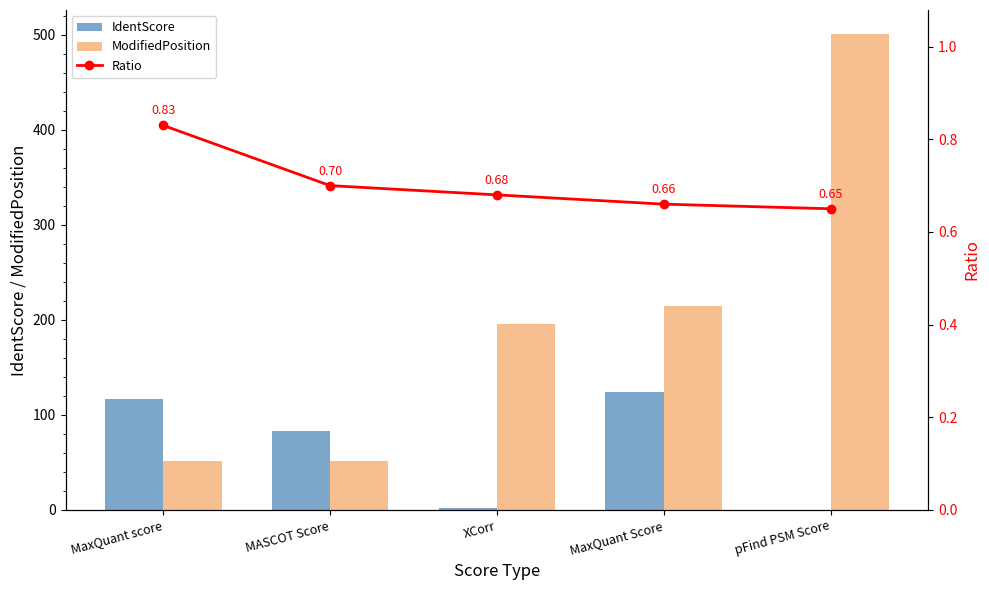

Reading left to right, transcribe all the data shown in this chart.

IdentScore: 116.7	82.8	2.6	123.8	0.0
ModifiedPosition: 52.0	52.0	196.0	215.0	501.0
Ratio: 0.8	0.7	0.7	0.7	0.7